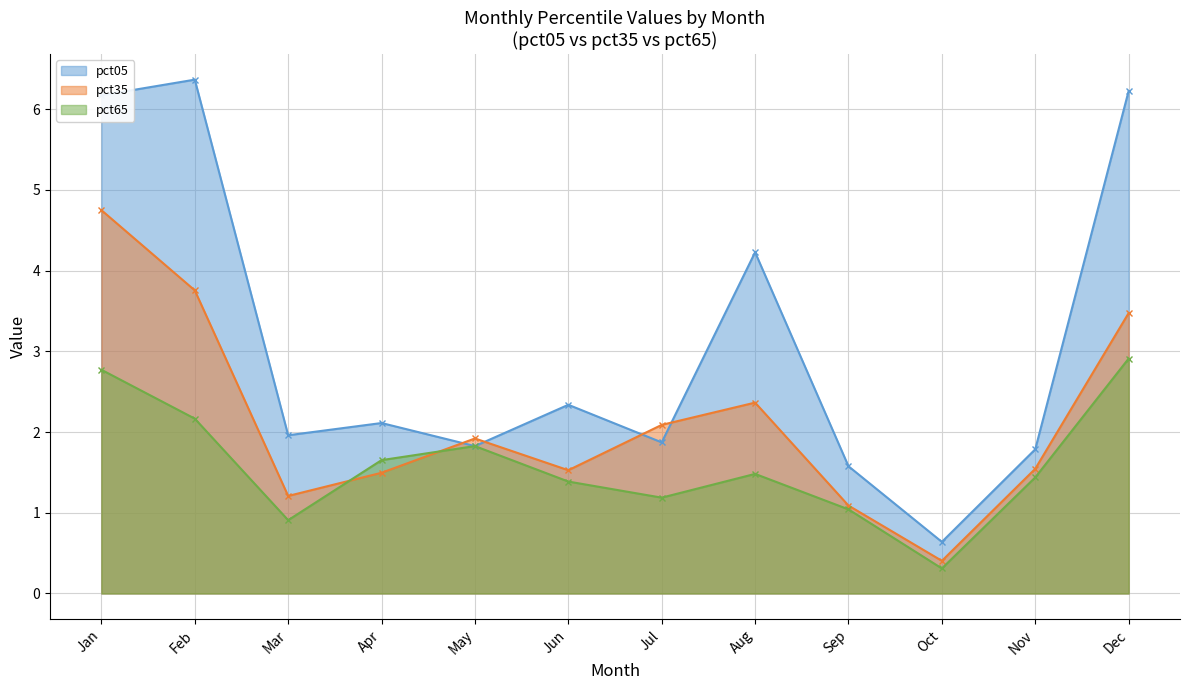

Reading right to left, extract all data points from this chart.

pct05: Dec=6.2	Nov=1.8	Oct=0.6	Sep=1.6	Aug=4.2	Jul=1.9	Jun=2.3	May=1.8	Apr=2.1	Mar=2.0	Feb=6.4	Jan=6.2
pct35: Dec=3.5	Nov=1.5	Oct=0.4	Sep=1.1	Aug=2.4	Jul=2.1	Jun=1.5	May=1.9	Apr=1.5	Mar=1.2	Feb=3.8	Jan=4.7
pct65: Dec=2.9	Nov=1.4	Oct=0.3	Sep=1.0	Aug=1.5	Jul=1.2	Jun=1.4	May=1.8	Apr=1.7	Mar=0.9	Feb=2.2	Jan=2.8